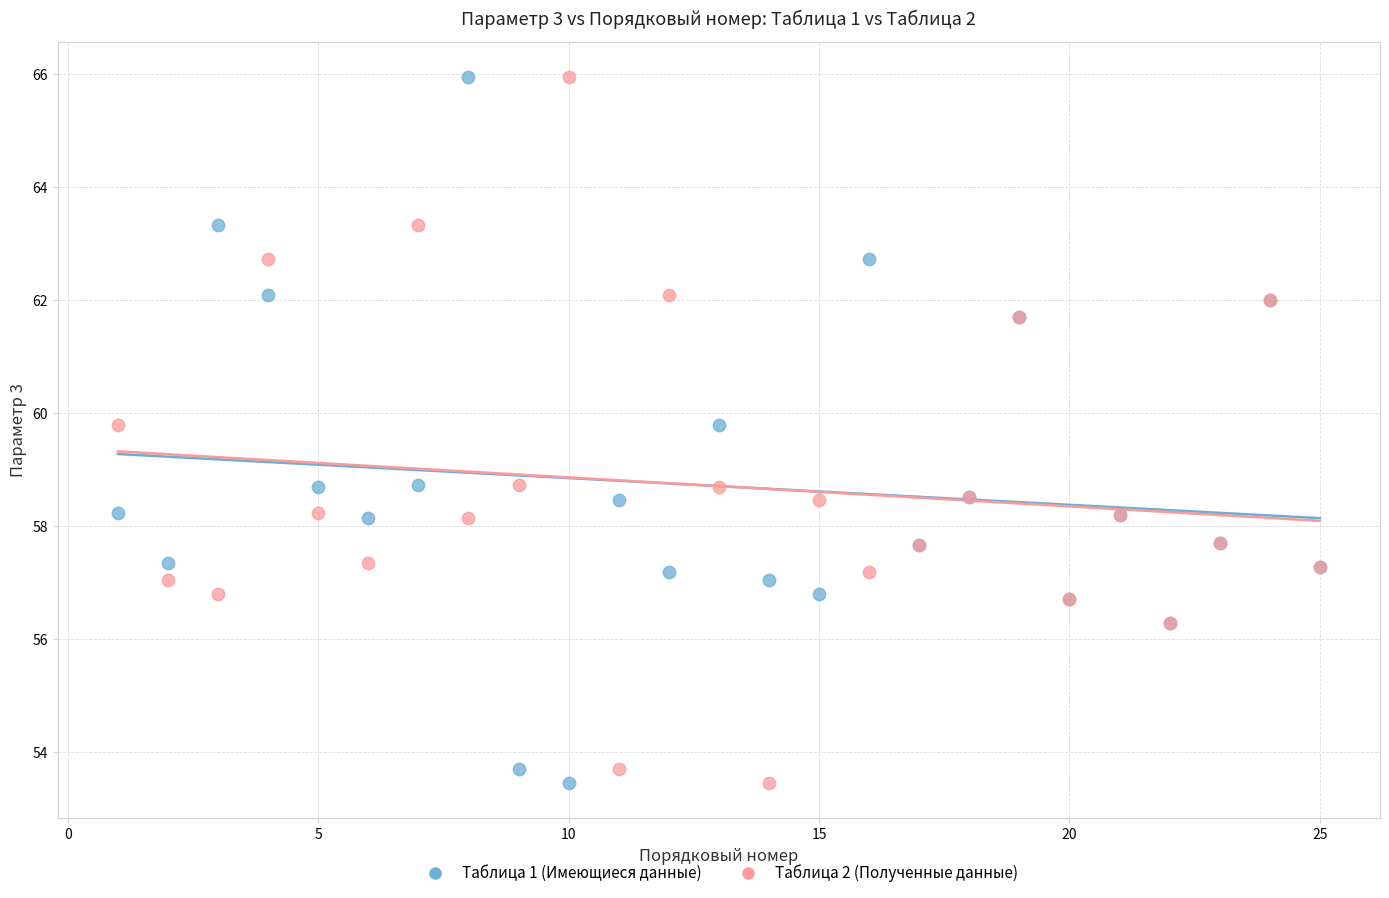

What are all the series names shown in the legend?

Таблица 1 (Имеющиеся данные), Таблица 2 (Полученные данные)